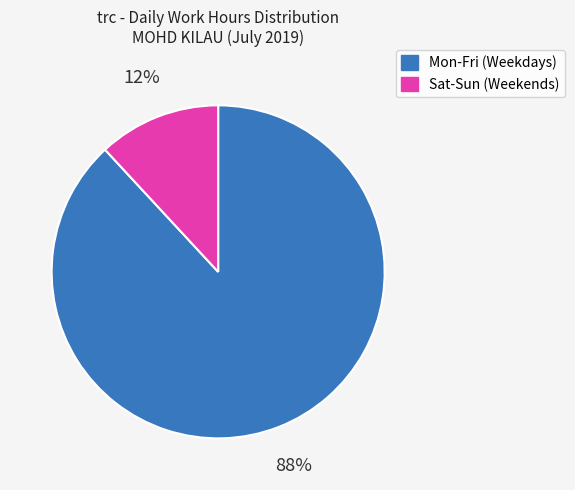

To the nearest percent, what is the difference between the largest and smallest slice percentages?

76%